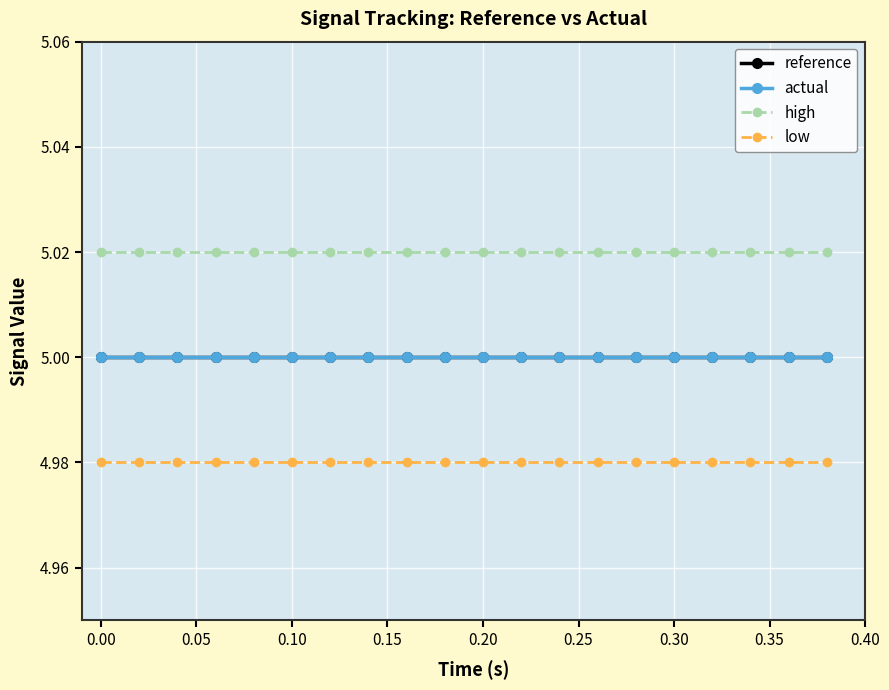

True or false: actual and reference intersect in this chart.

False